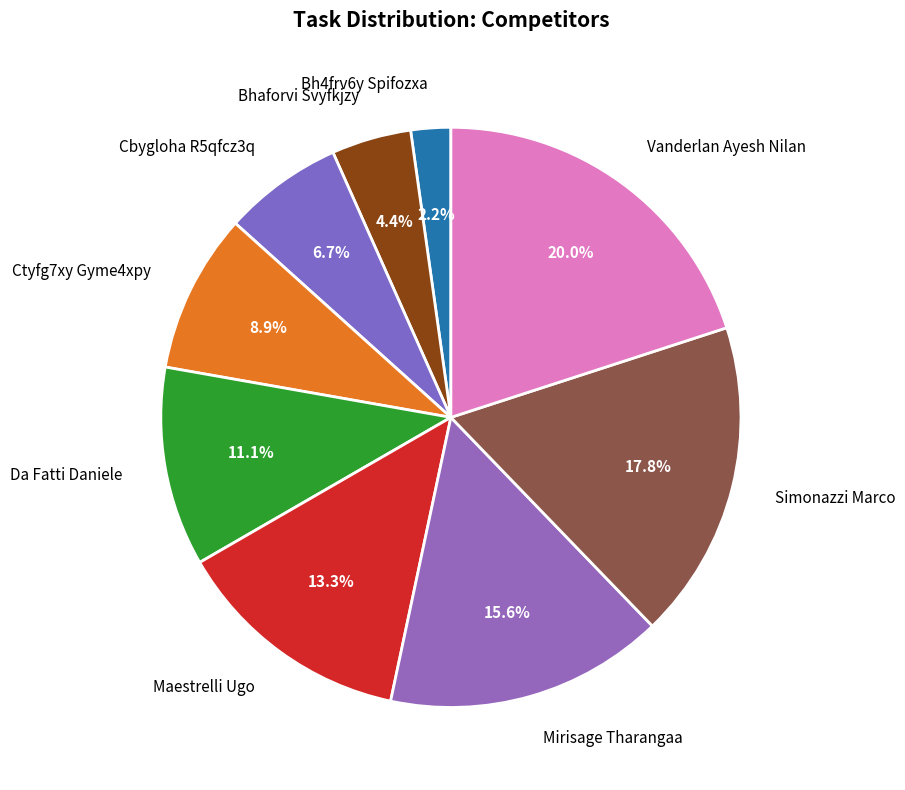

Combined, do Bh4frv6y Spifozxa and Cbygloha R5qfcz3q account for over 50%?

No